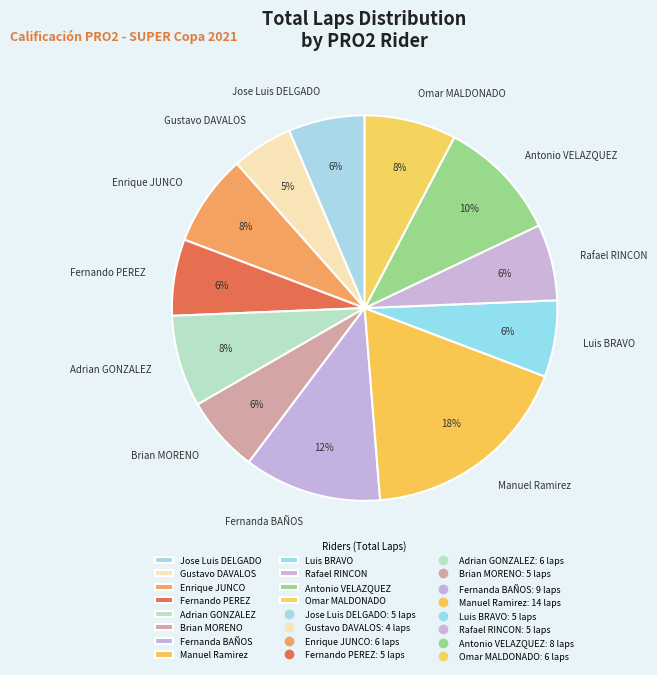

True or false: Antonio VELAZQUEZ accounts for 17% of the total.

False